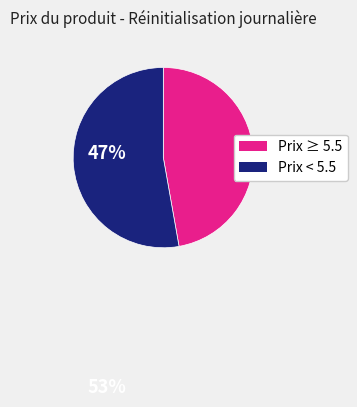

Does any single category account for the majority?

Yes